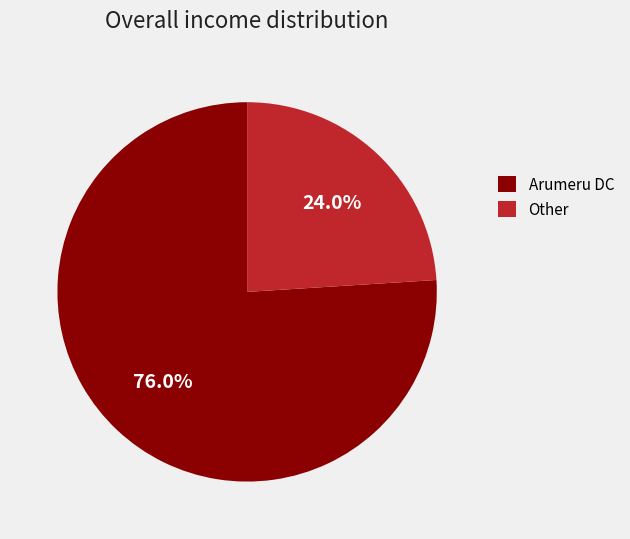

What portion of the pie excludes Other?

76.0%